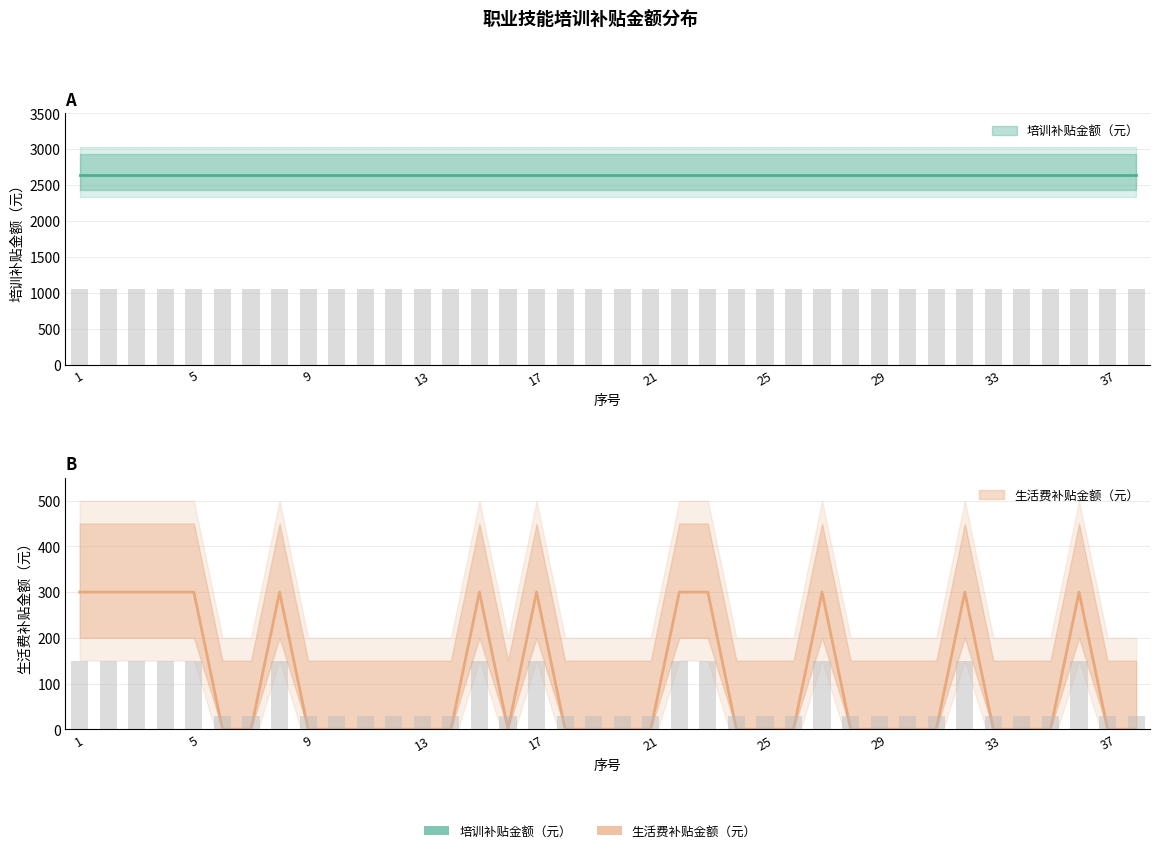

Between 32 and 9, which is larger?

32